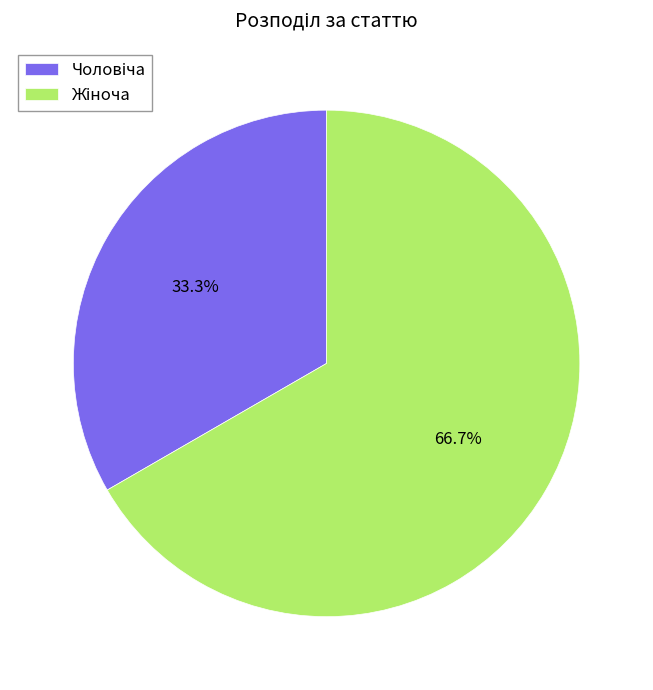

Does any single category account for the majority?

Yes